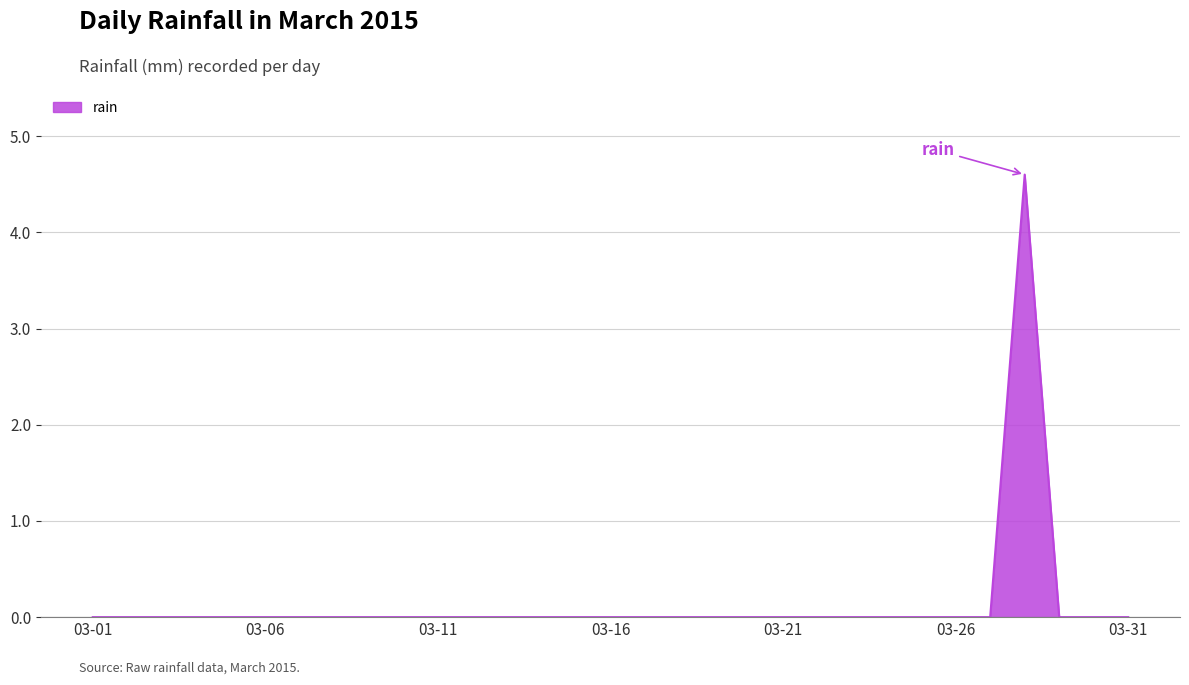

What is the maximum value shown in the chart?

4.6